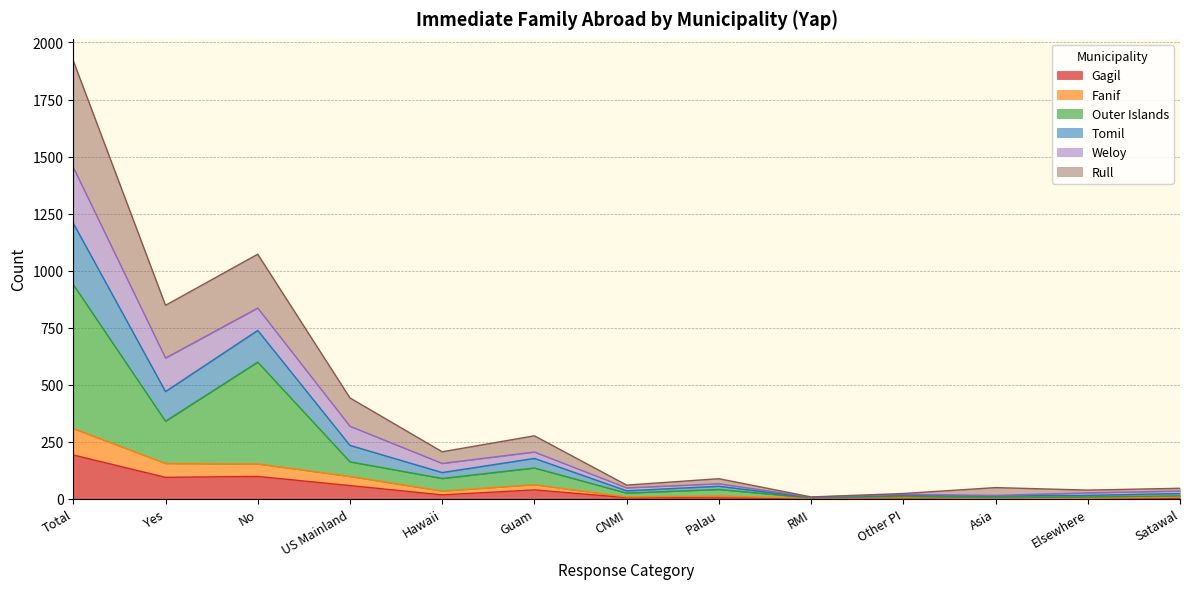

What is the total value across all series at No?

1072